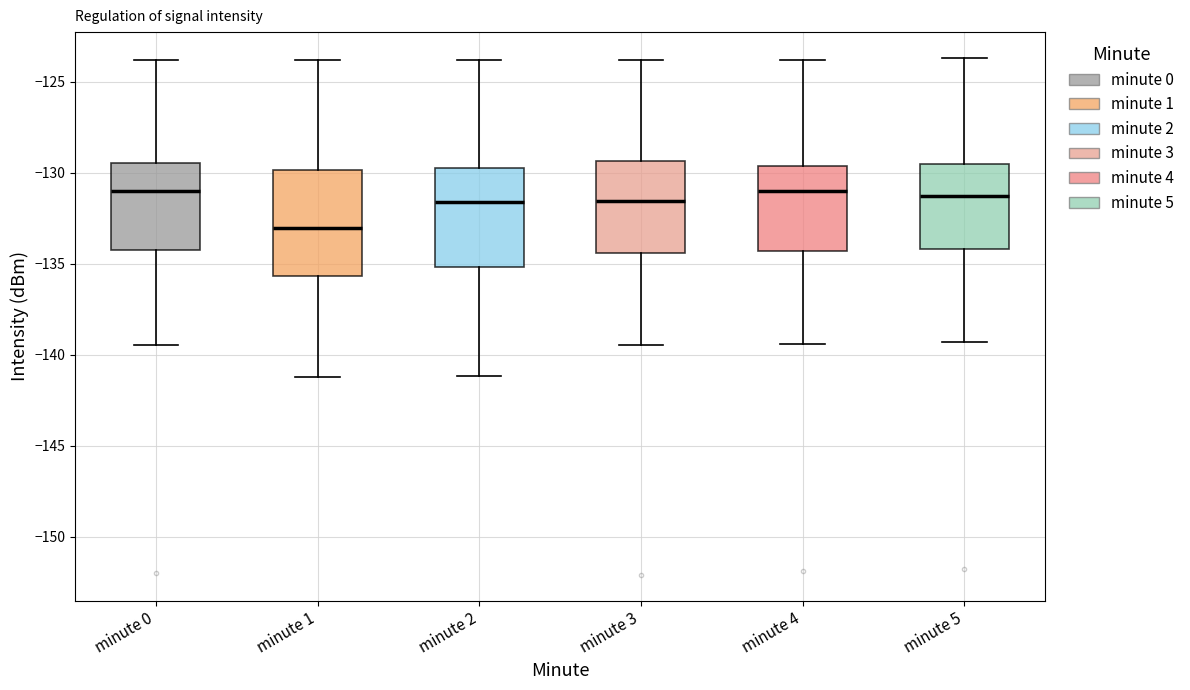

Where is the upper edge of the box for minute 2 on the y-axis? The values are not printed on the chart, so give them approximately, as read against the axis.

-129.5